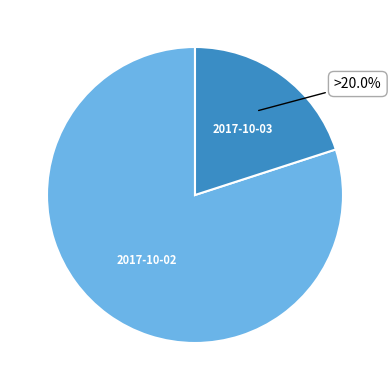

How many slices are in this pie chart?

2